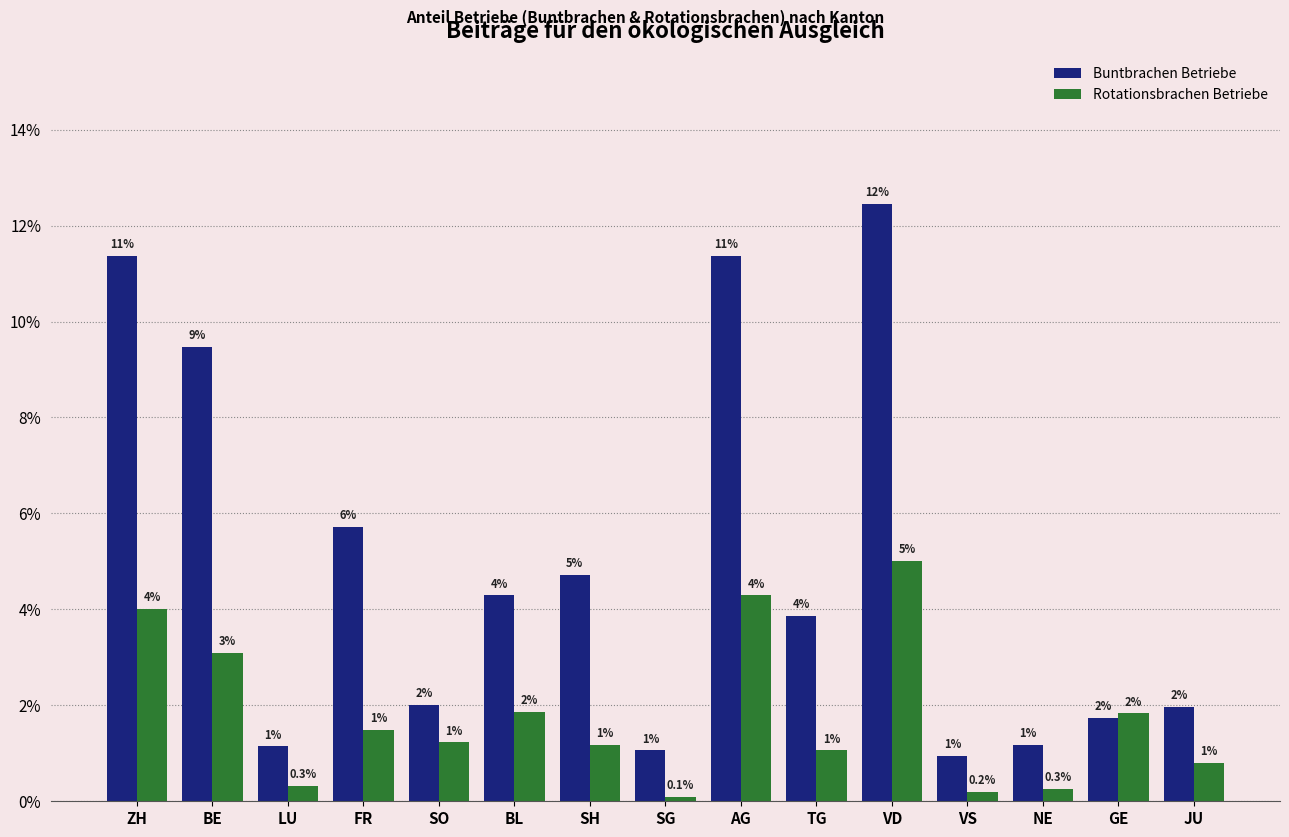

Where does the Buntbrachen Betriebe series first go above 3?

ZH